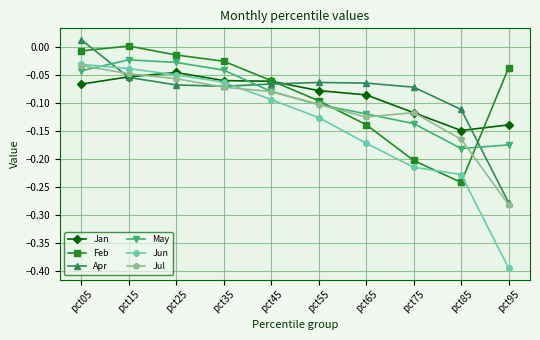

At which category does the chart reach its minimum across all series?

pct95